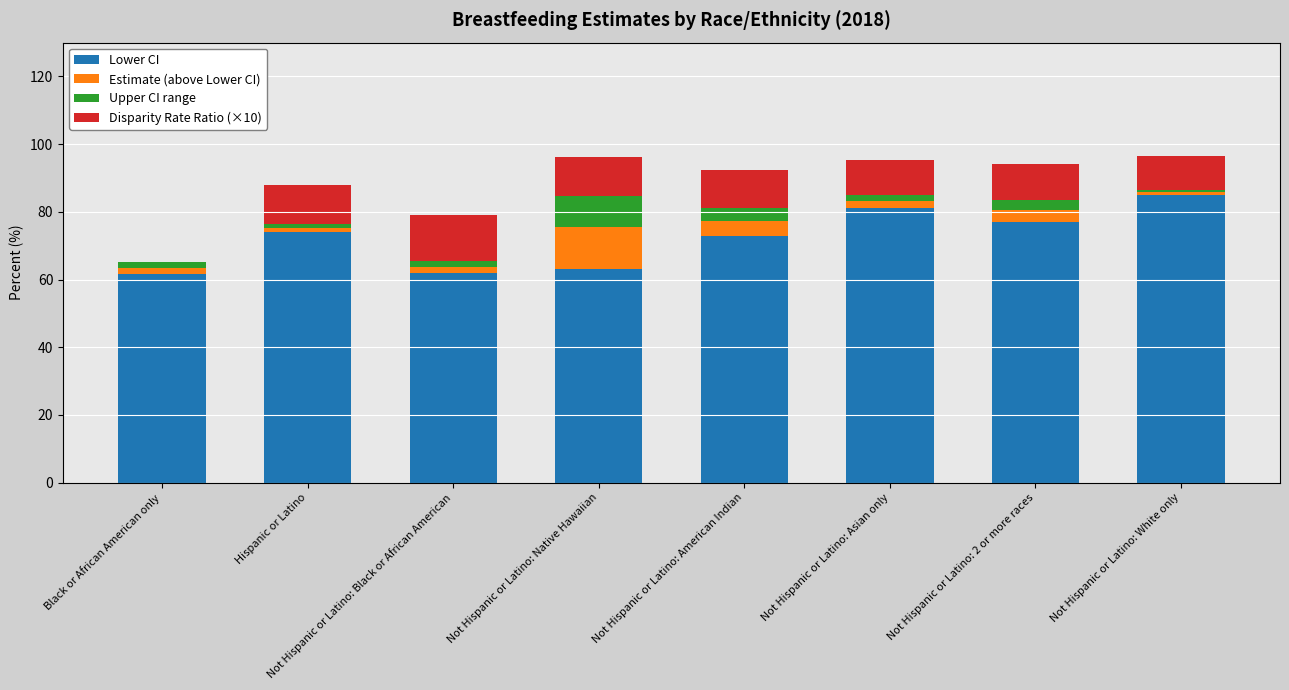

Does the chart contain stacked bars?

Yes